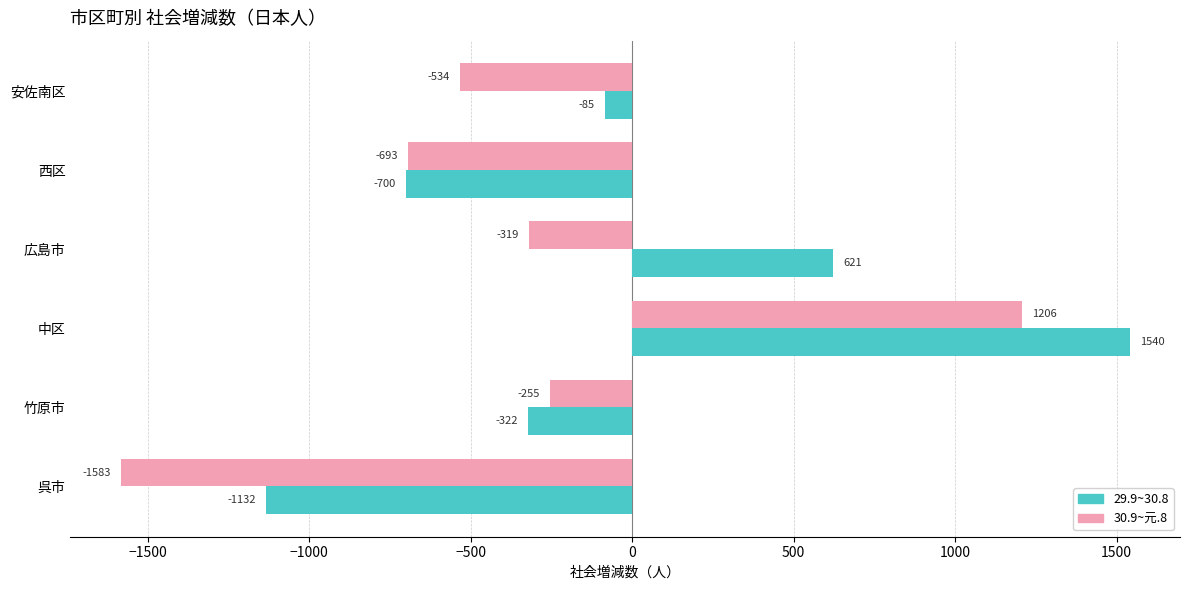

Rank the series by their maximum value, from highest to lowest.

29.9~30.8, 30.9~元.8